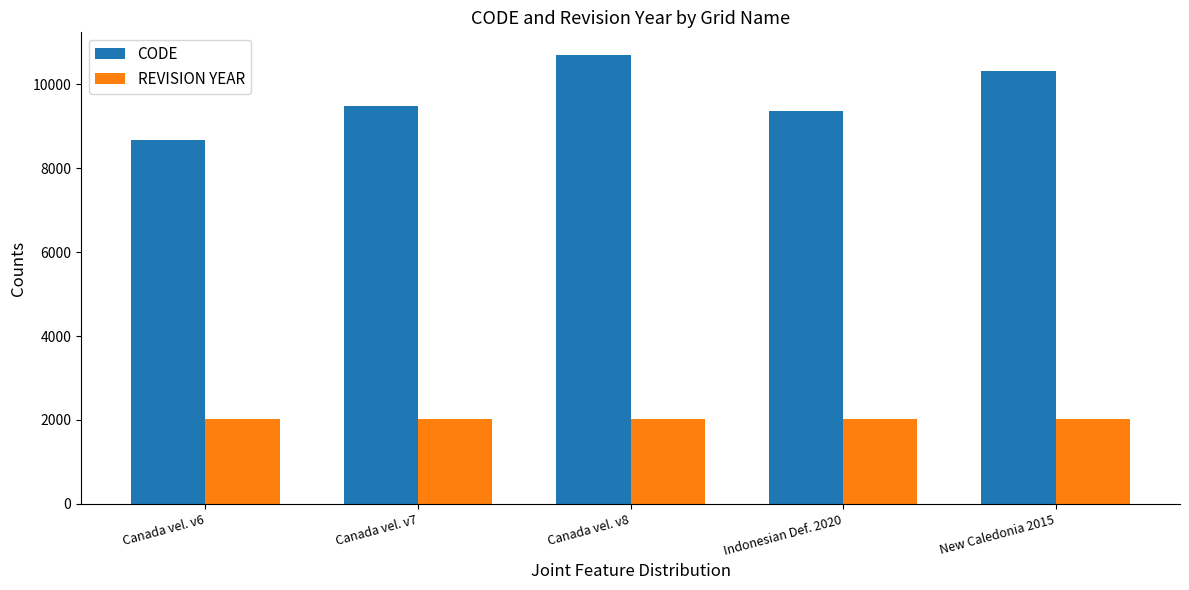

What is the minimum value for CODE?

8676